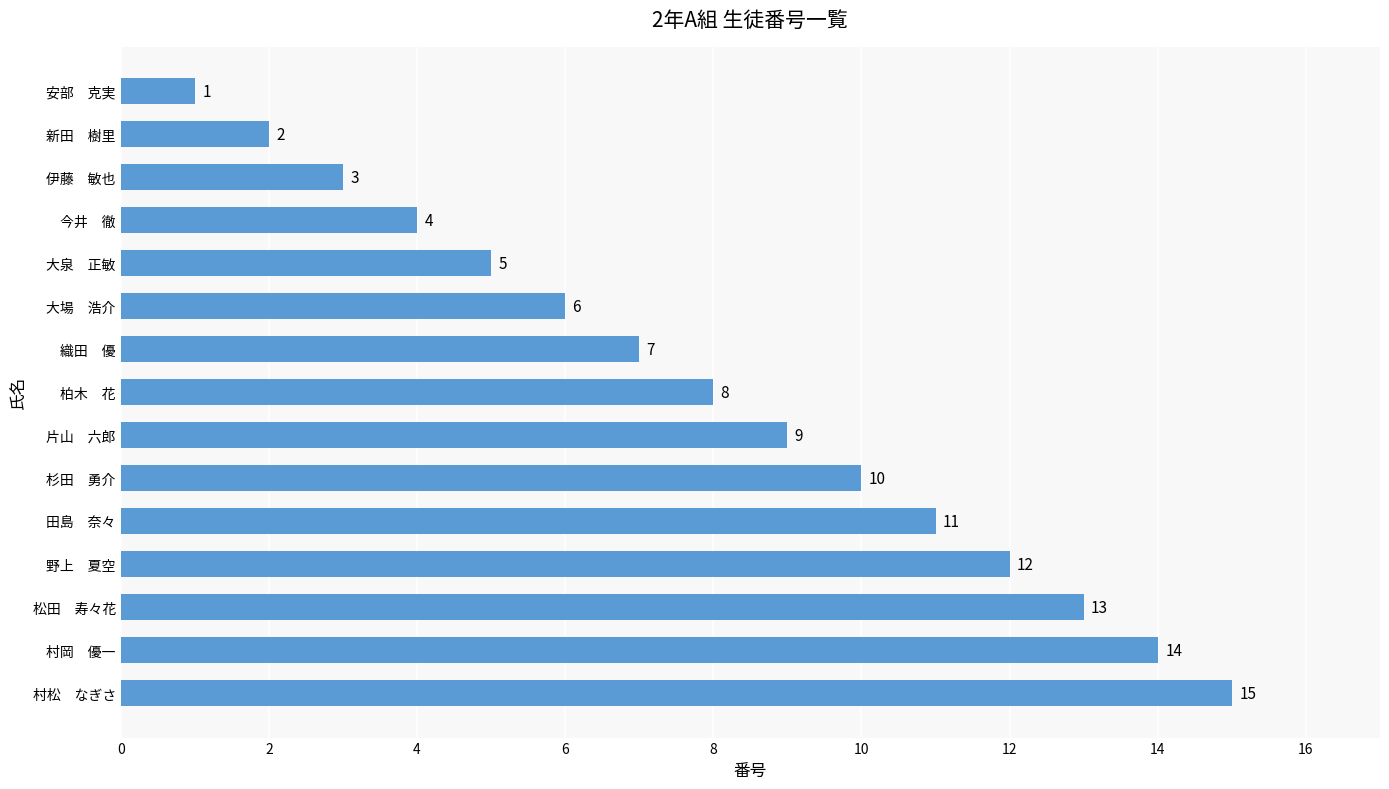

What is the change in value from 田島　奈々 to 松田　寿々花?

+2